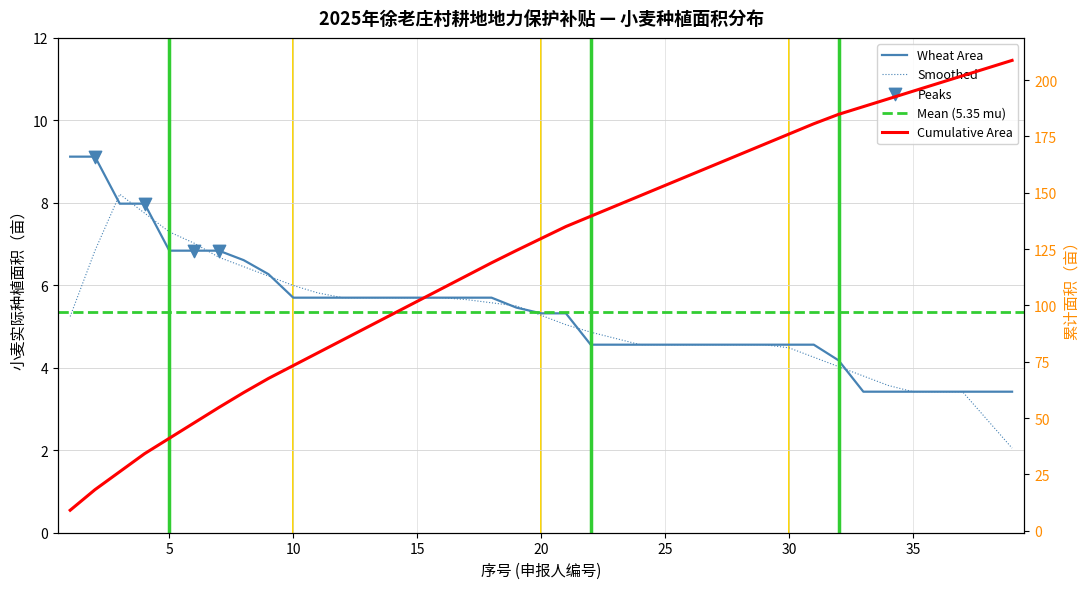

What is the change in value from 13 to 27?

-1.1